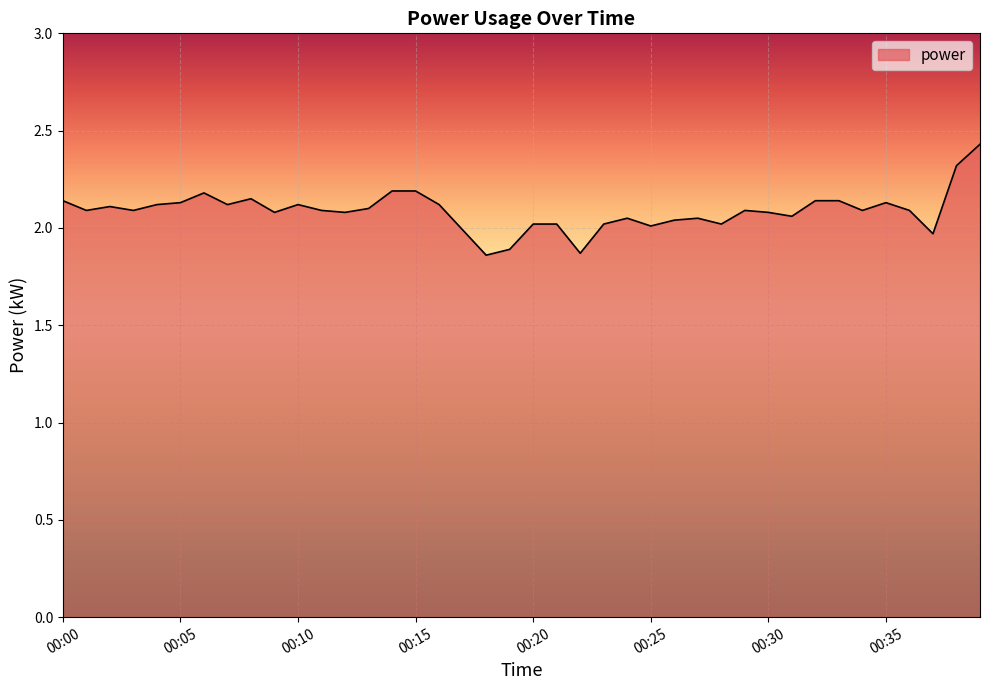

Rank the categories by value from lowest to highest.

00:18, 00:22, 00:19, 00:37, 00:17, 00:25, 00:20, 00:21, 00:23, 00:28, 00:26, 00:24, 00:27, 00:31, 00:09, 00:12, 00:30, 00:01, 00:03, 00:11, 00:29, 00:34, 00:36, 00:13, 00:02, 00:04, 00:07, 00:10, 00:16, 00:05, 00:35, 00:00, 00:32, 00:33, 00:08, 00:06, 00:14, 00:15, 00:38, 00:39